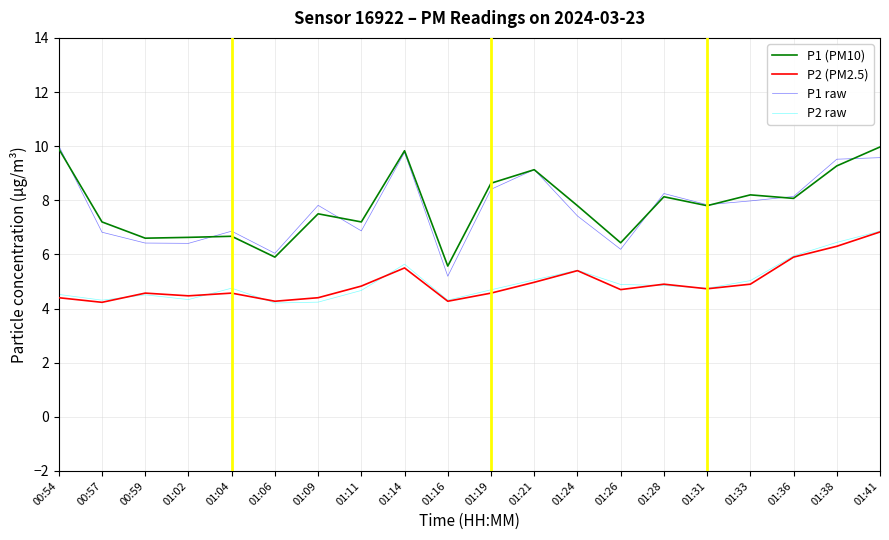

What is the difference between the second highest and minimum values in the P2 (PM2.5) series?

2.1